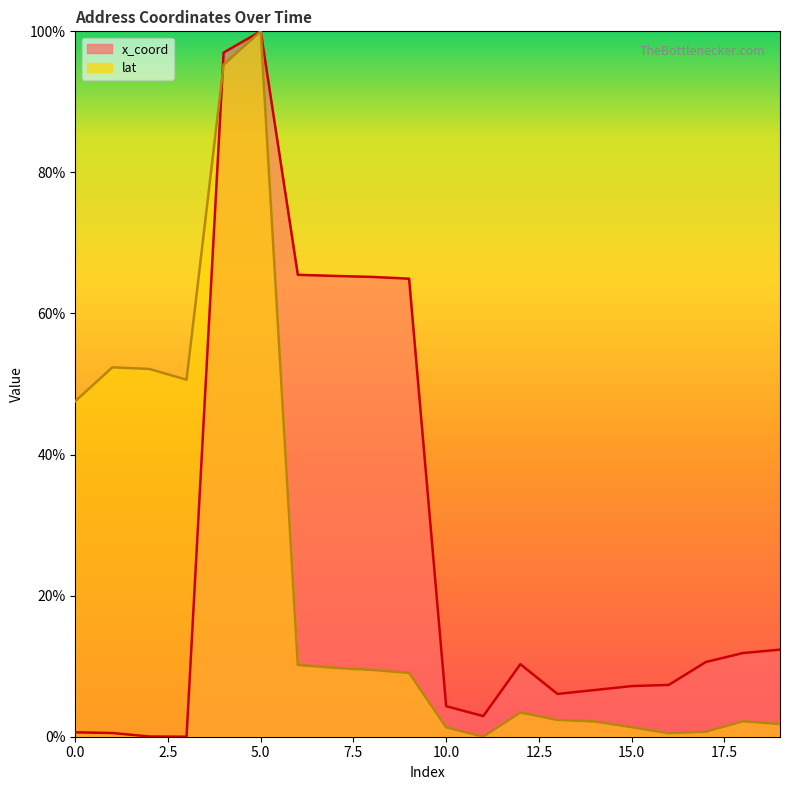

What is the greatest value displayed?

1.0